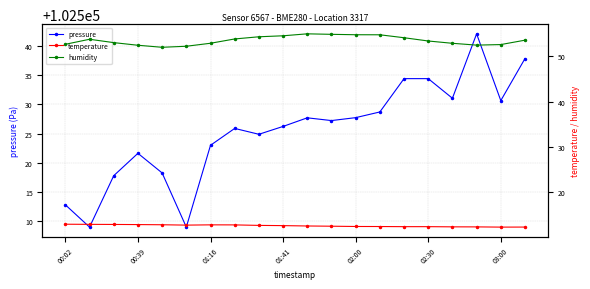

Where is pressure nearest to the value 102525?

8